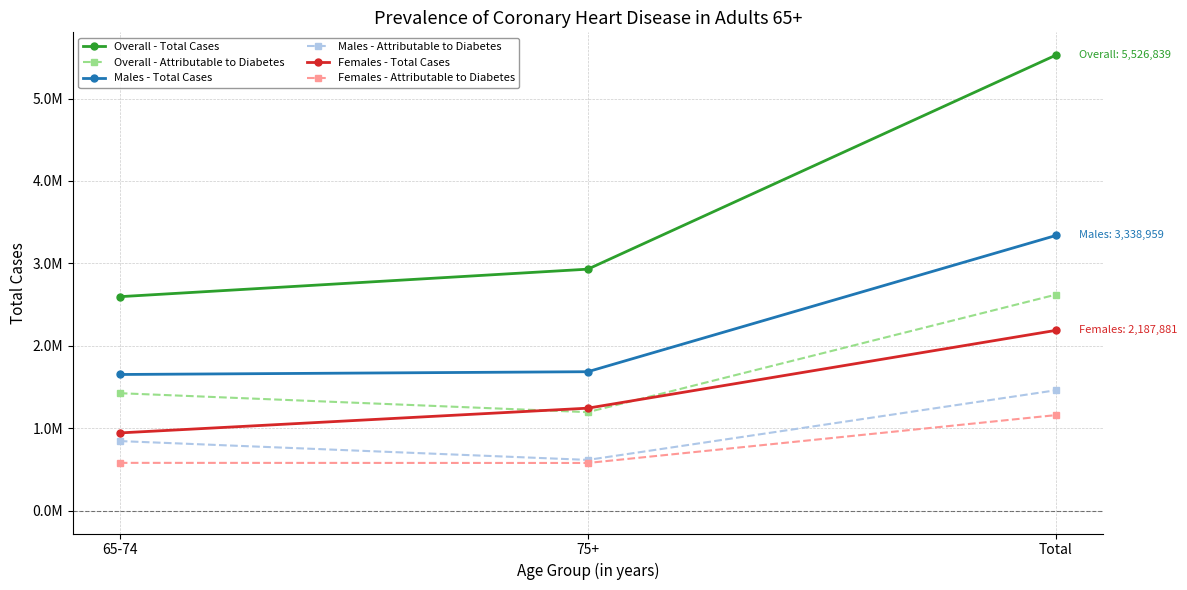

What is the average value of the Males - Attributable to Diabetes series?

974213